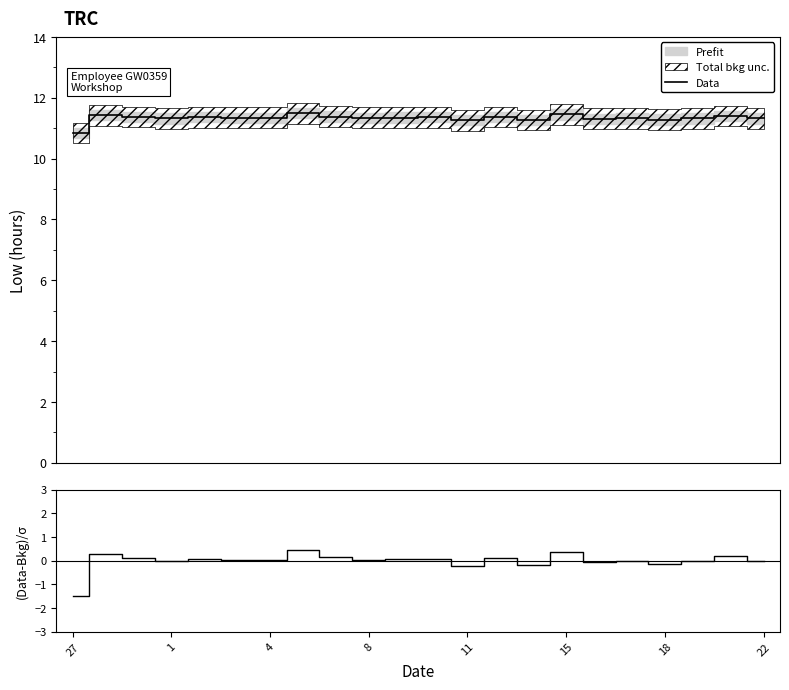

What is the difference between the Data values at 20 and 12?

0.1